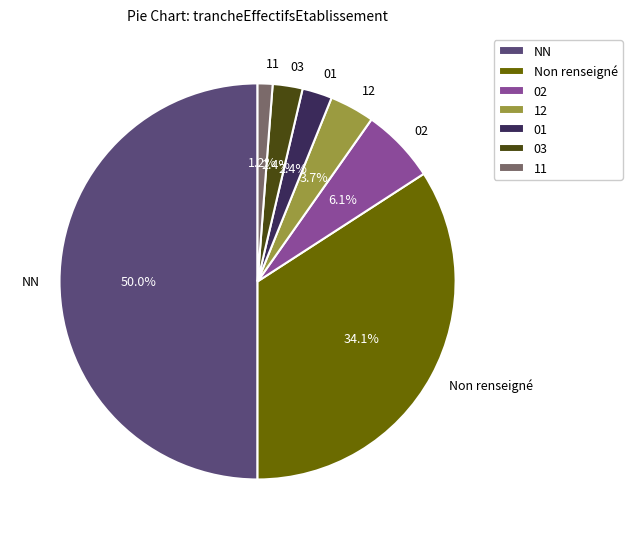

Is 03 the majority of the pie?

No